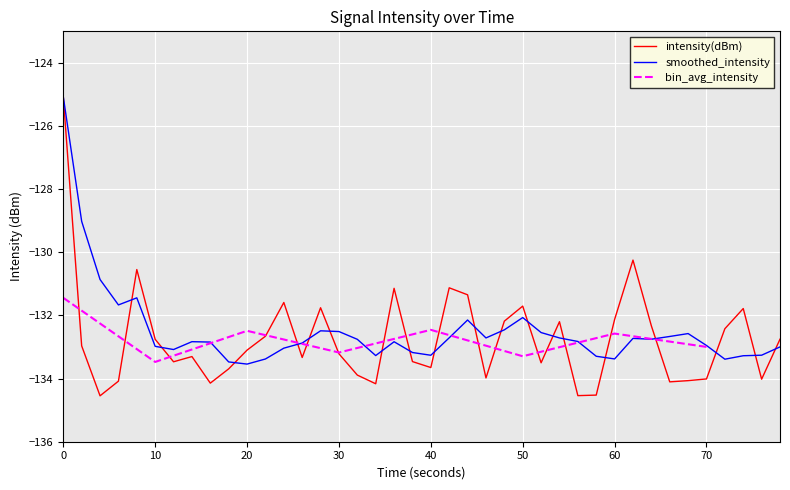

What is the change in value from 1 to 15?

-0.3